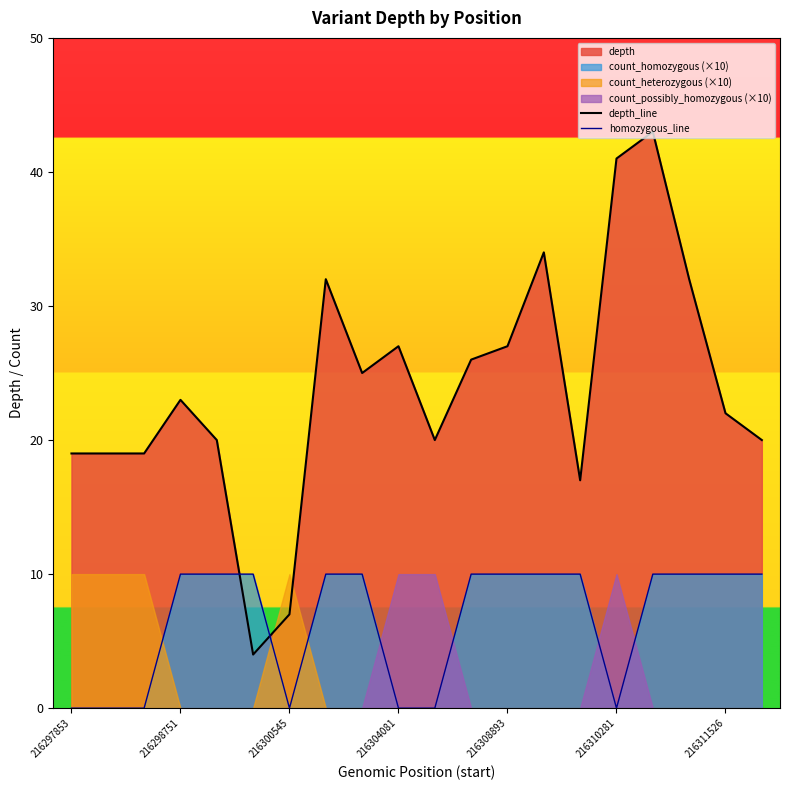

Which series has the largest total across all categories?

depth_line